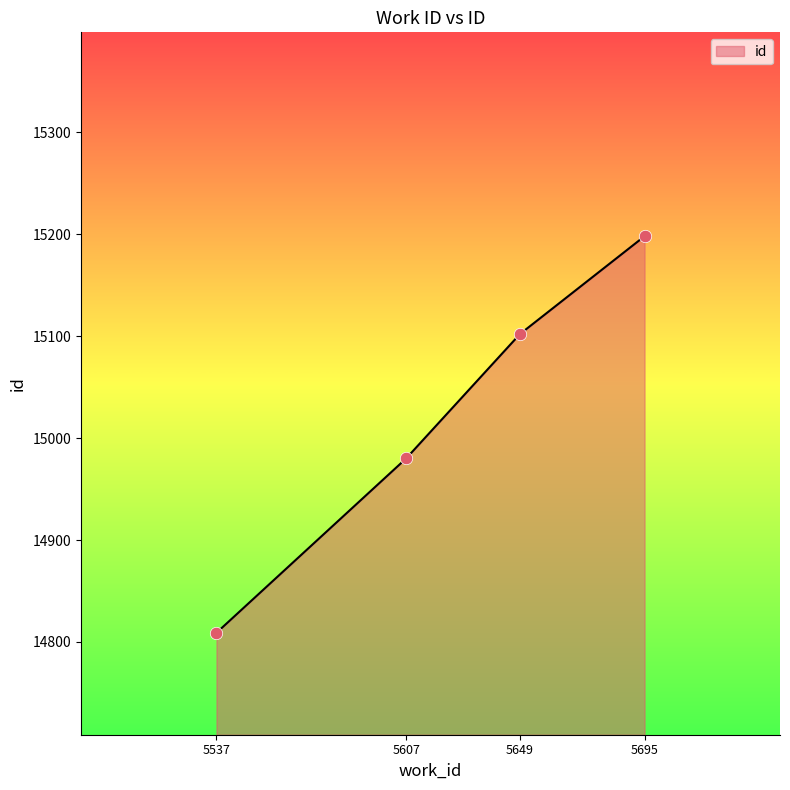

What is the change in value from 5649 to 5695?

+96